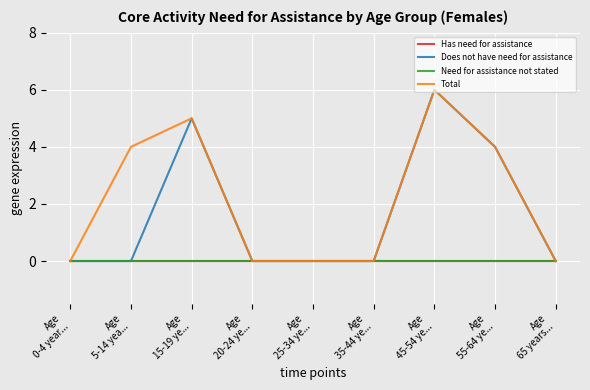

Does the chart have visible grid lines?

Yes